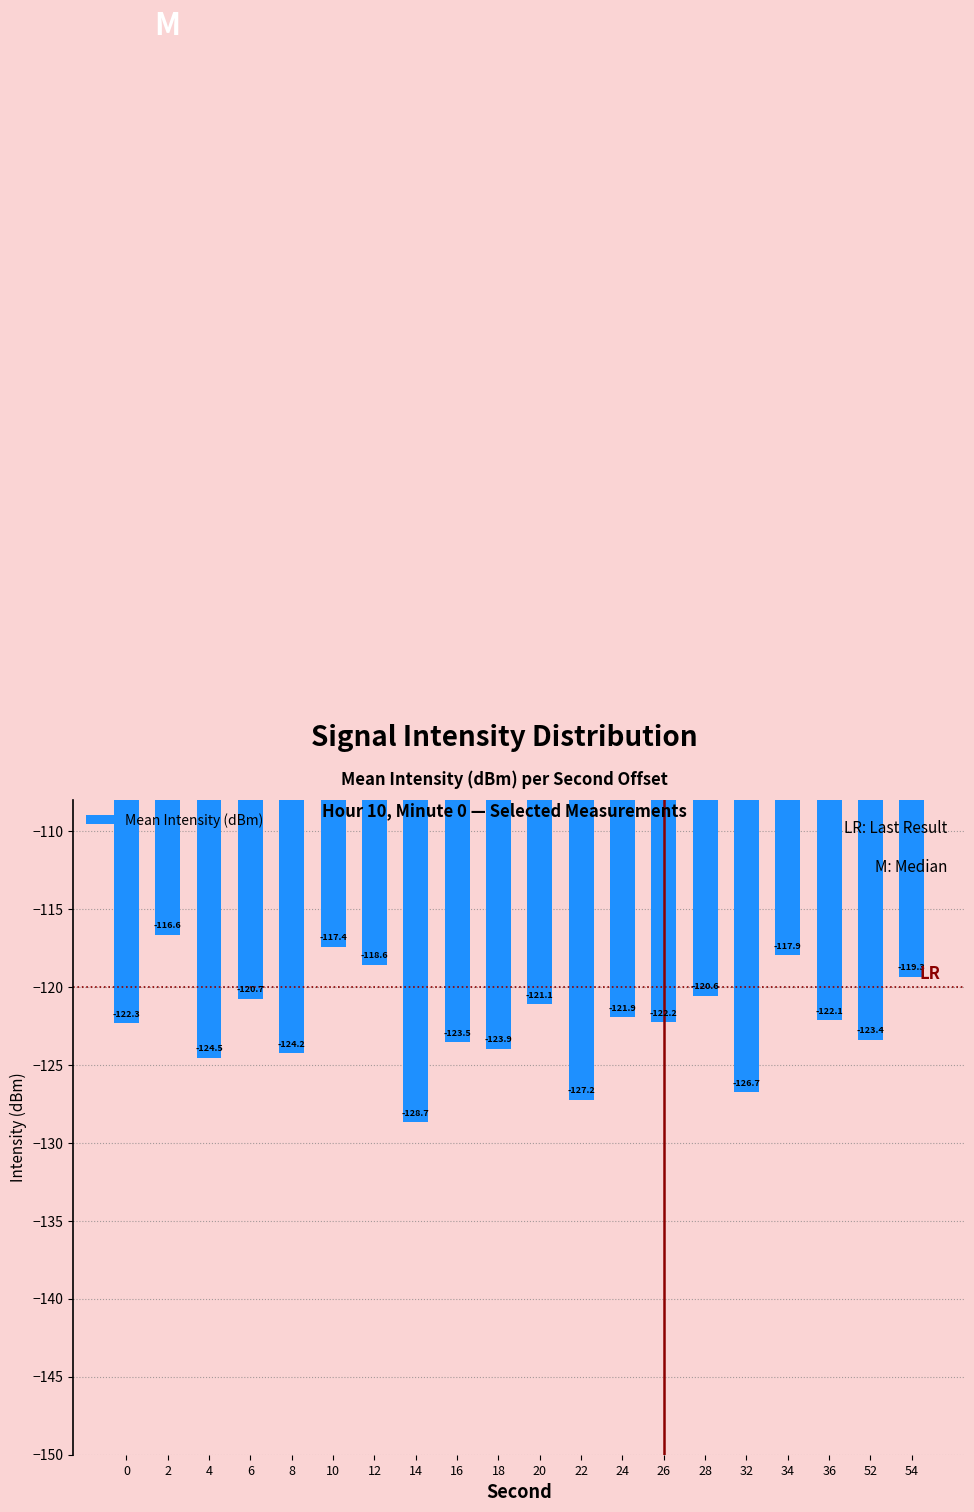

How many categories are shown in the chart?

20